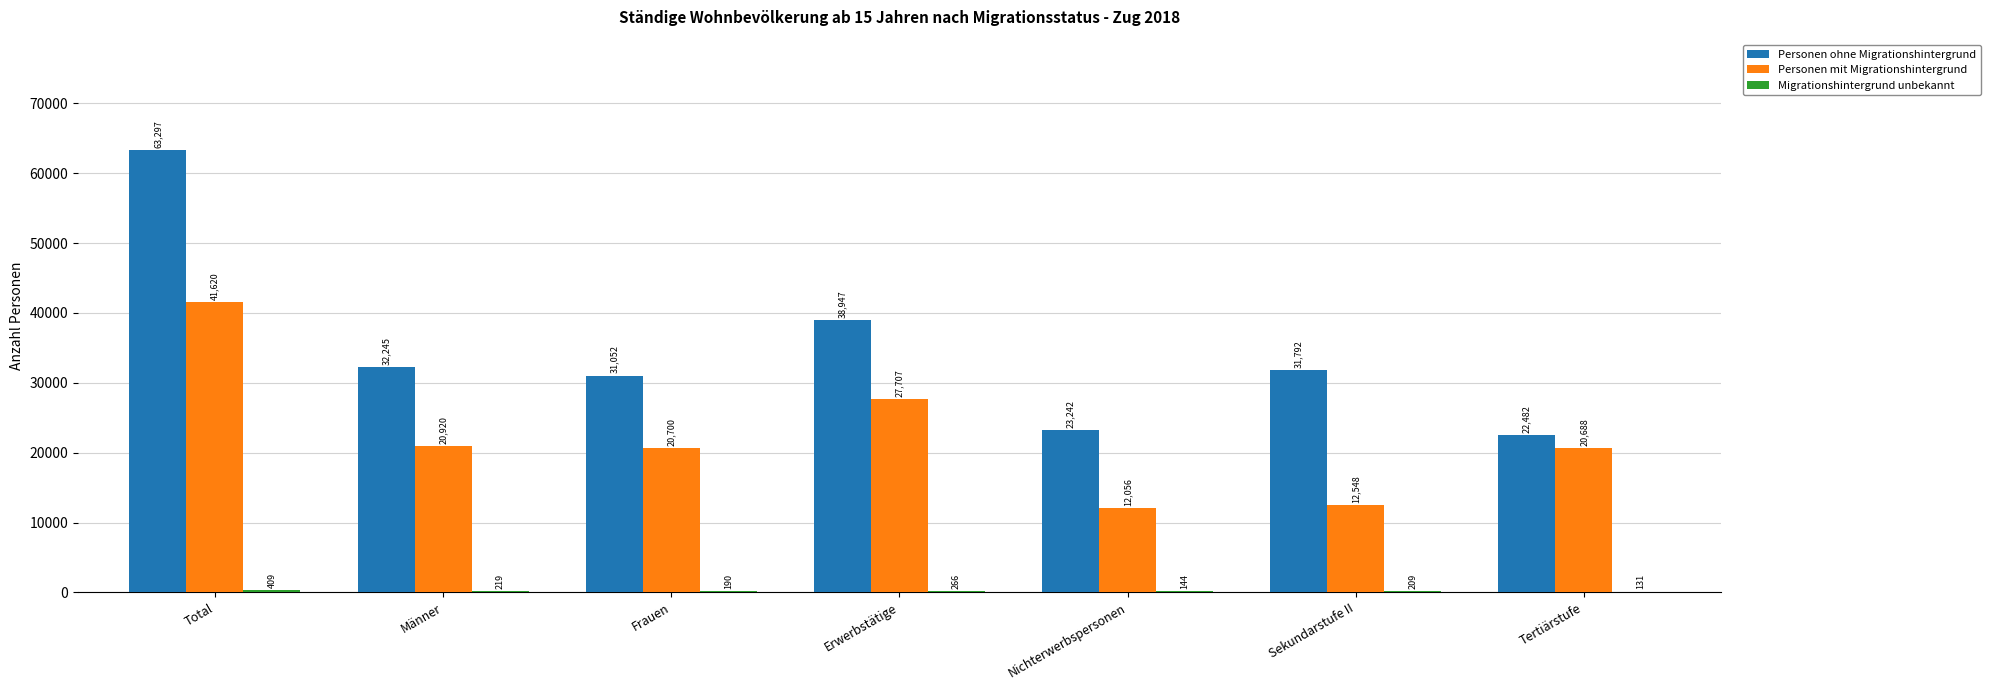

Count the number of data series in this chart.

3